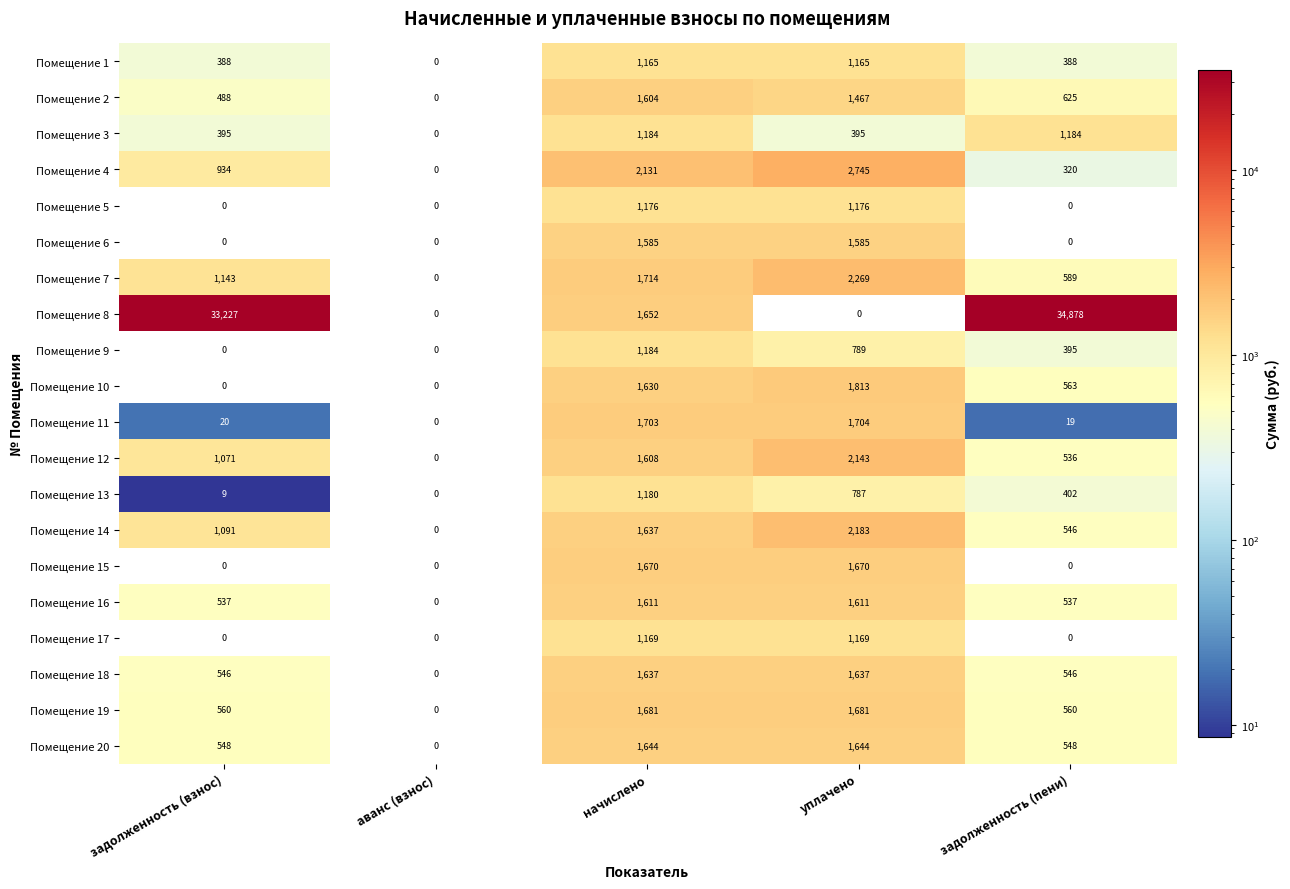

How many categories are shown in the chart?

5